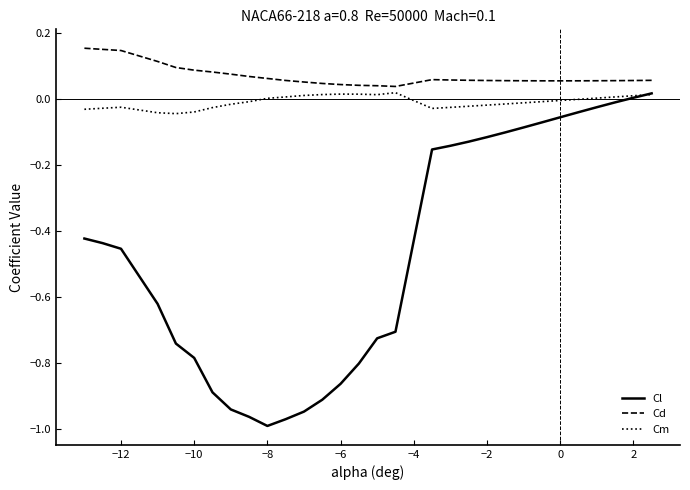

True or false: Cd and Cl intersect in this chart.

False